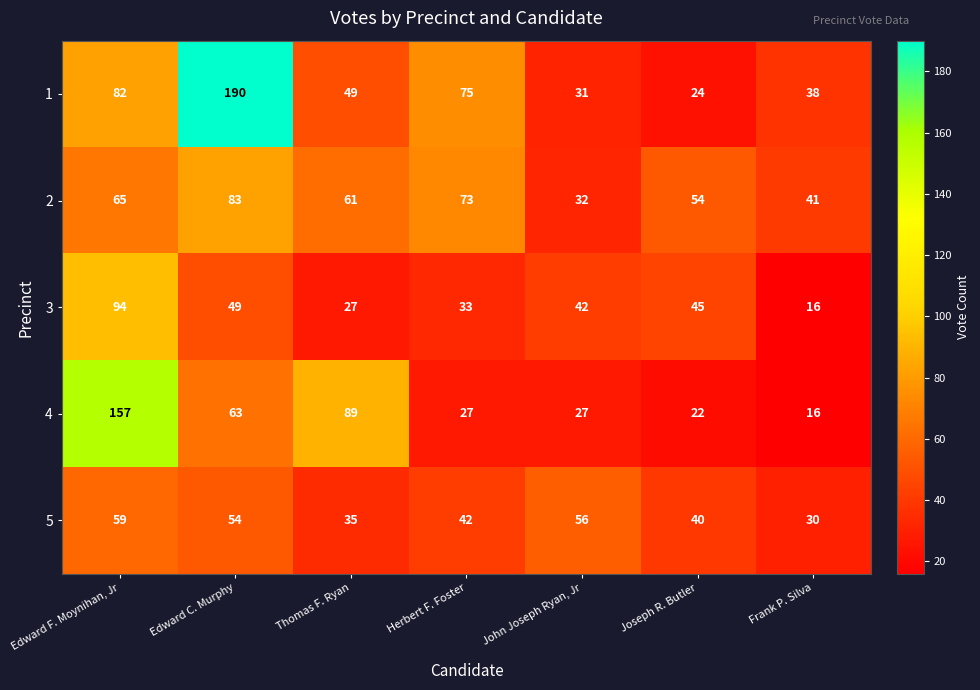

Rank the series at Thomas F. Ryan from lowest to highest value.

3, 5, 1, 2, 4